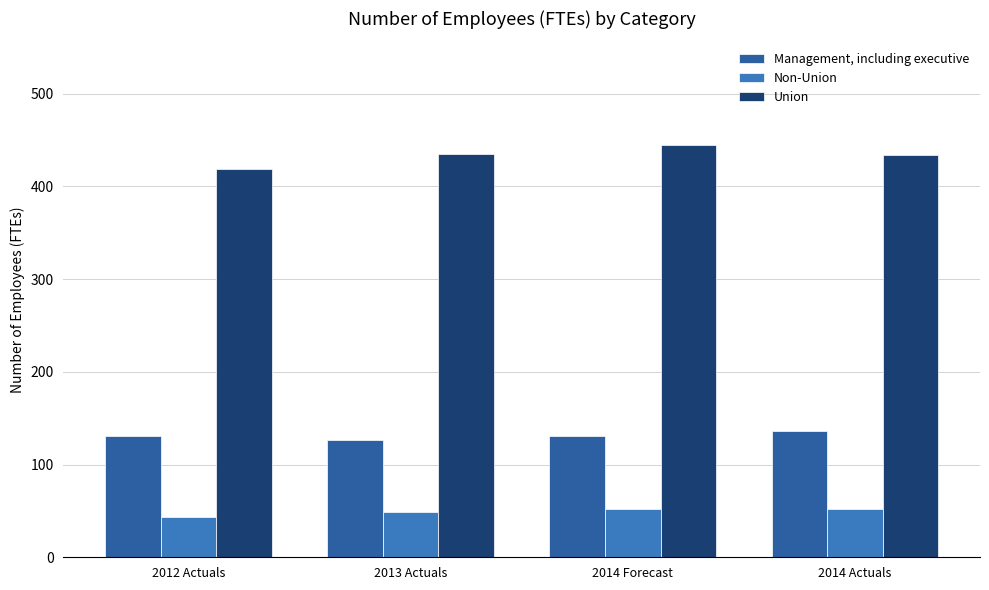

Which series has the largest range (max minus min)?

Union